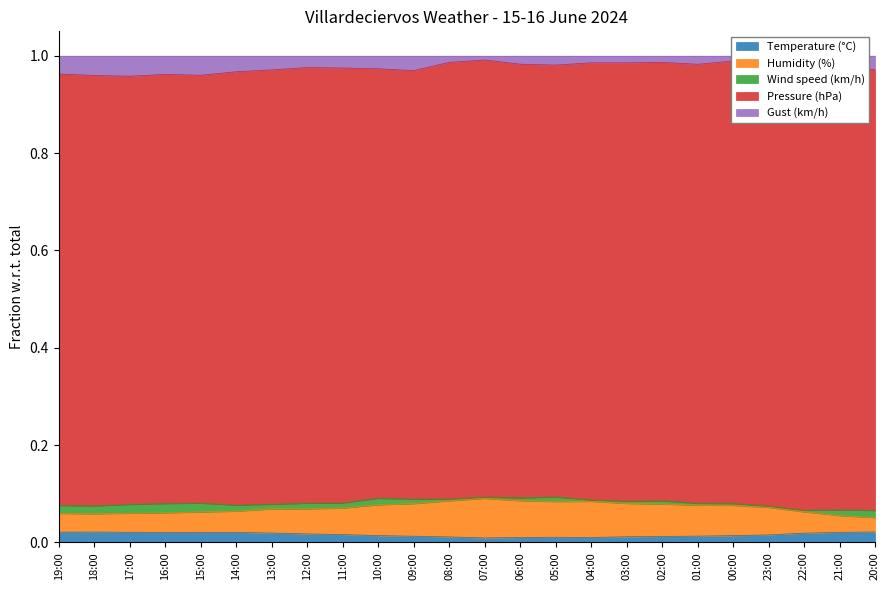

At how many categories does at least one series exceed 0?

24